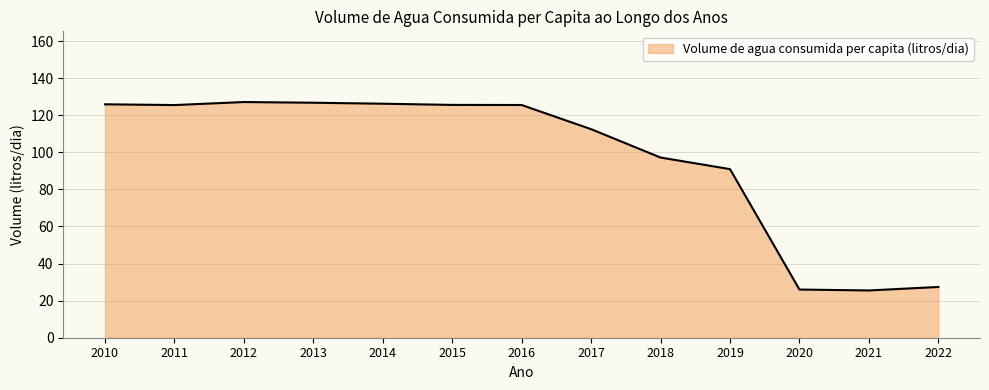

Is it true that the value at 2017 is 112.5?

True